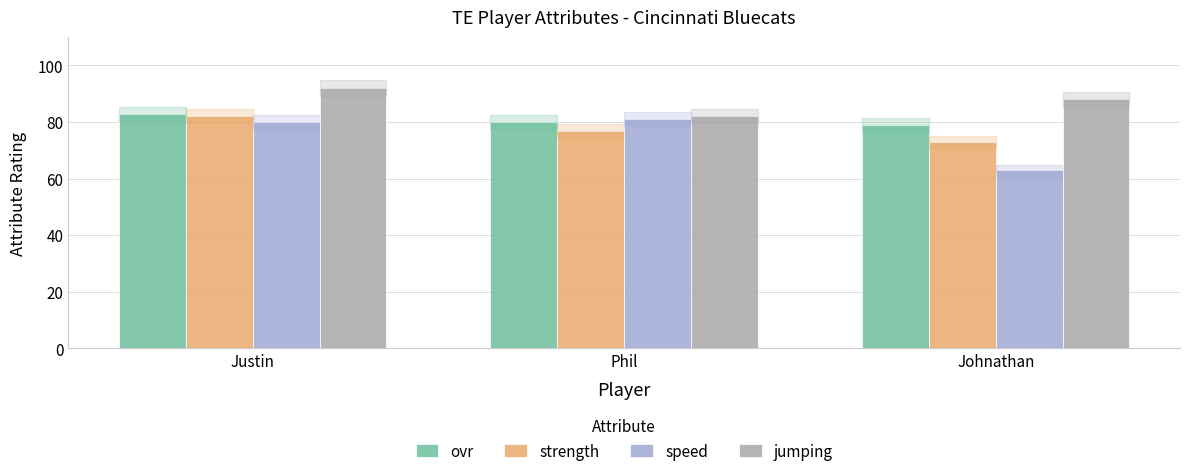

List the series in order of their overall mean, highest first.

jumping, ovr, strength, speed